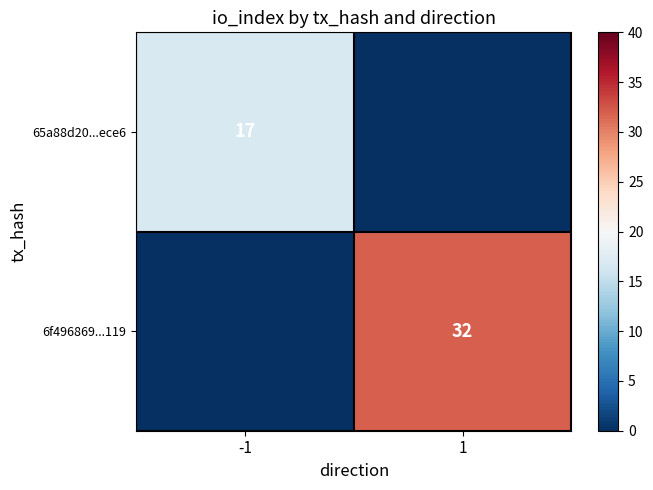

Count the 6f496869...119 values in the range 0 to 32.

2